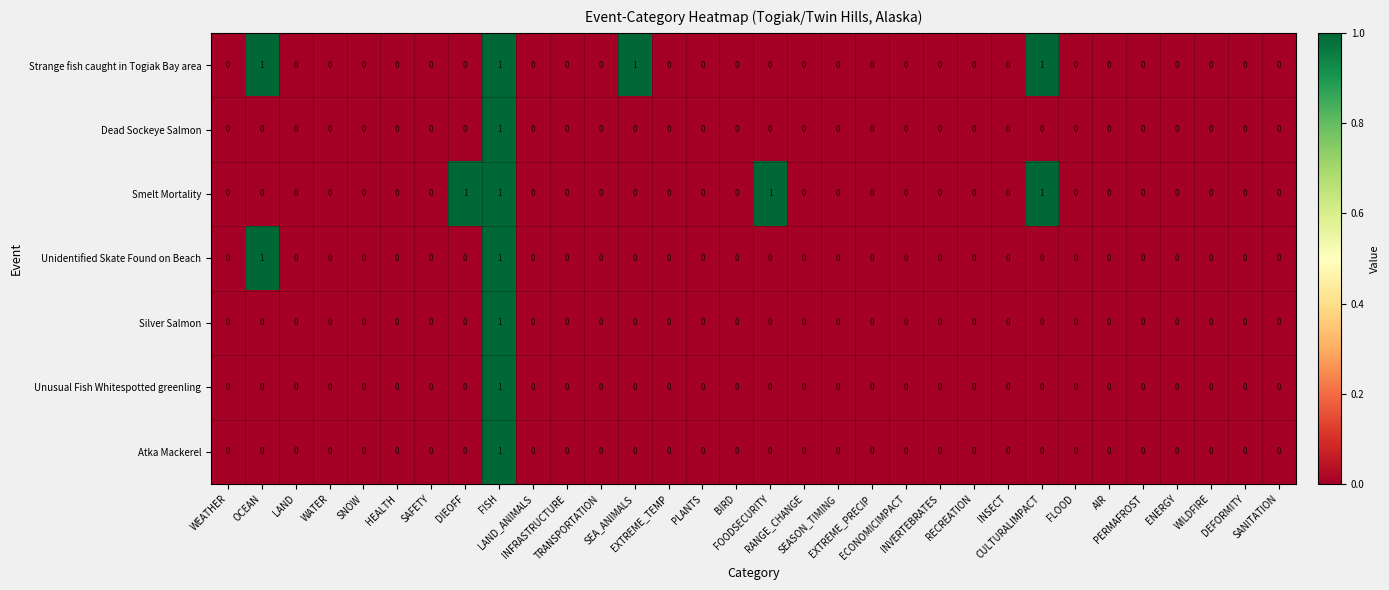

How many values in Unusual Fish Whitespotted greenling are above zero?

1